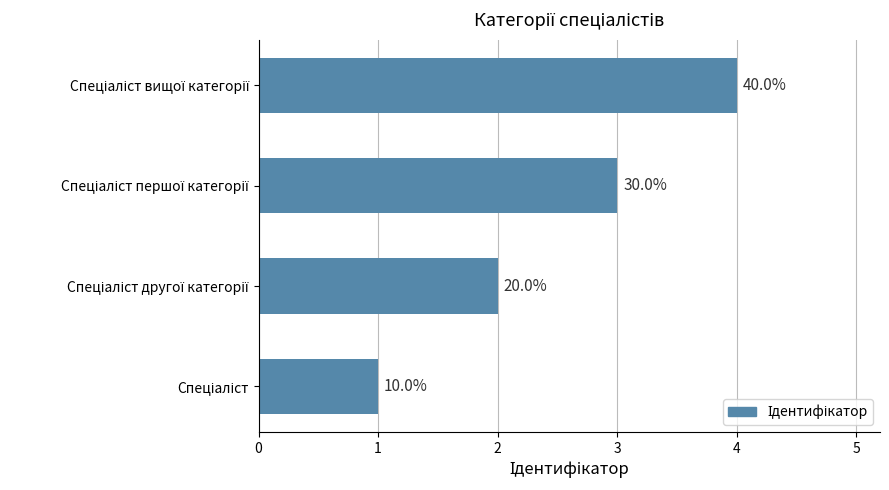

How many bars are there in total?

4